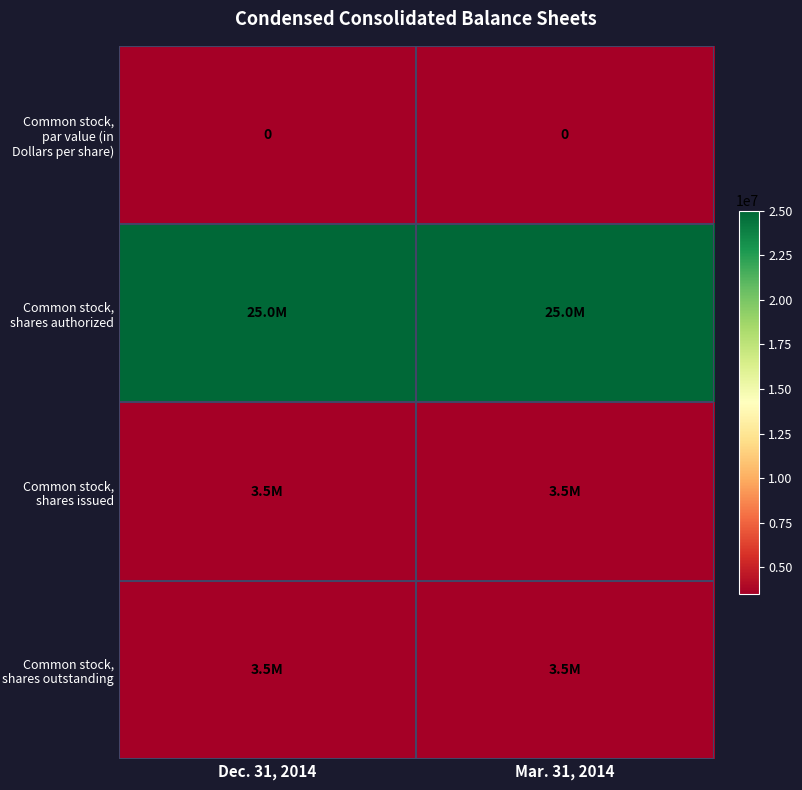

Between Mar. 31, 2014 and Dec. 31, 2014, which is larger?

Mar. 31, 2014